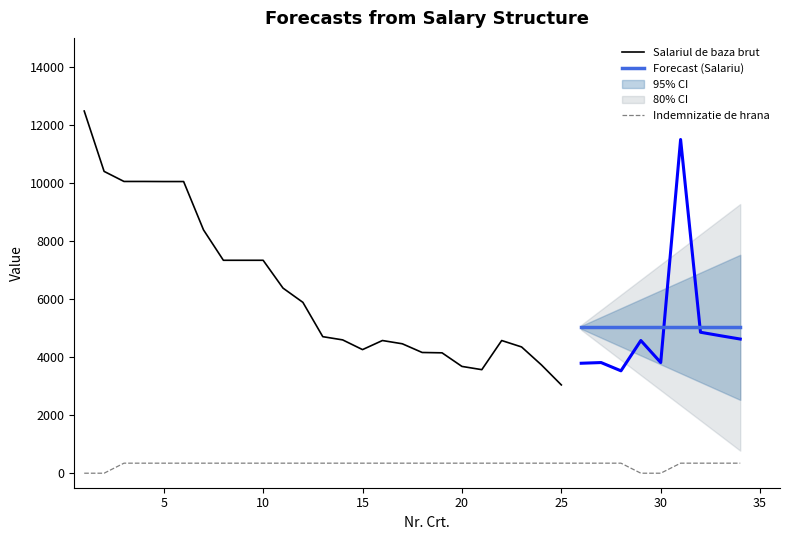

What is the sum of the Salariul de baza brut values at 33 and 6?

14788